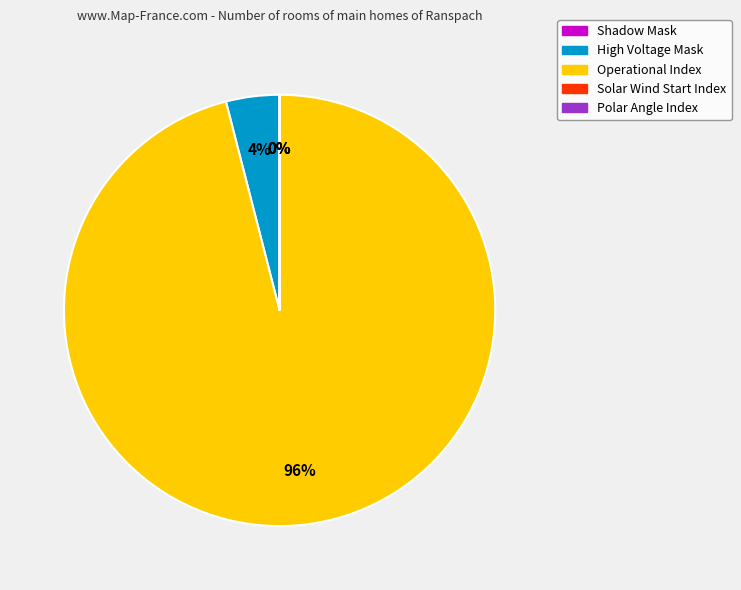

To the nearest percent, what is the difference between the largest and smallest slice percentages?

96%